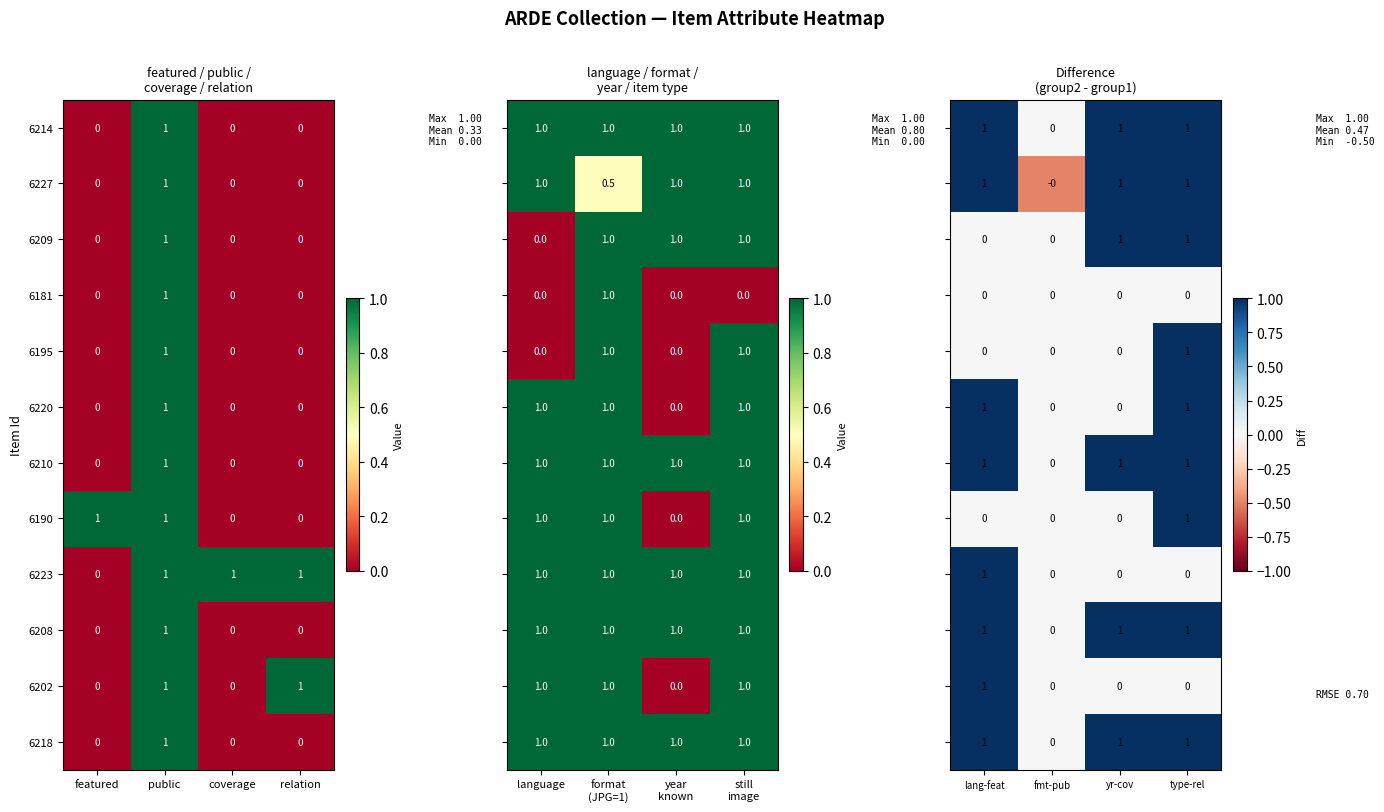

At how many categories does at least one series exceed 0?

3